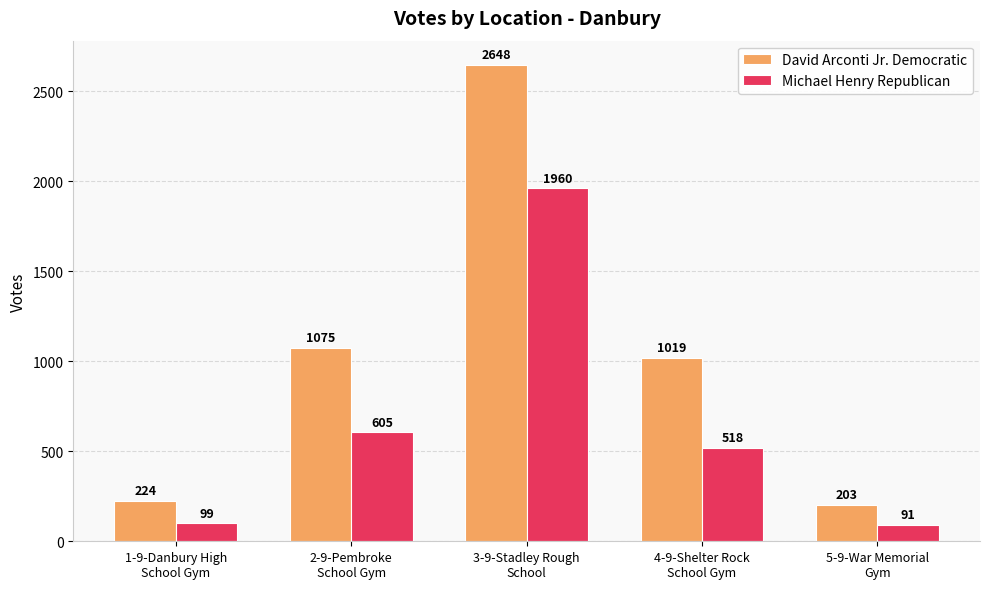

What is the label of the 4th bar from the right?

2-9-Pembroke
School Gym